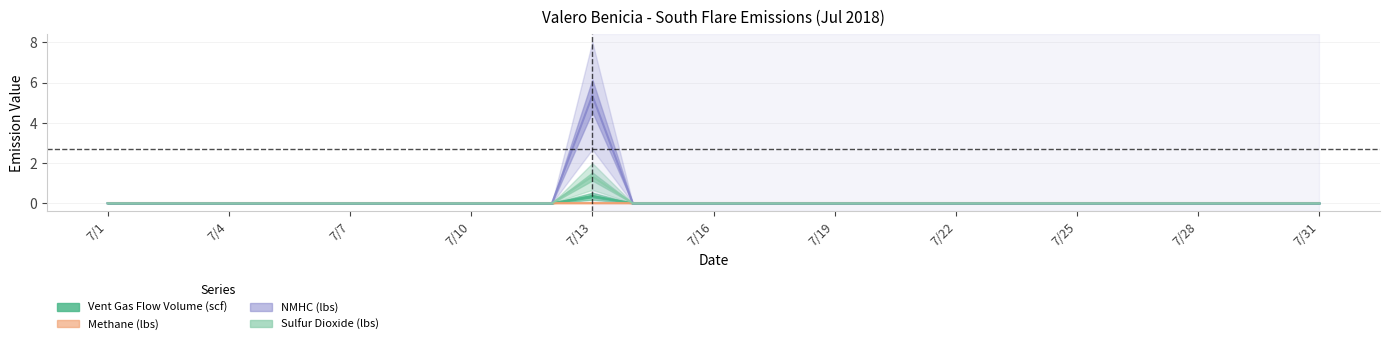

Count the Sulfur Dioxide (lbs) values in the range 0 to 1.

30